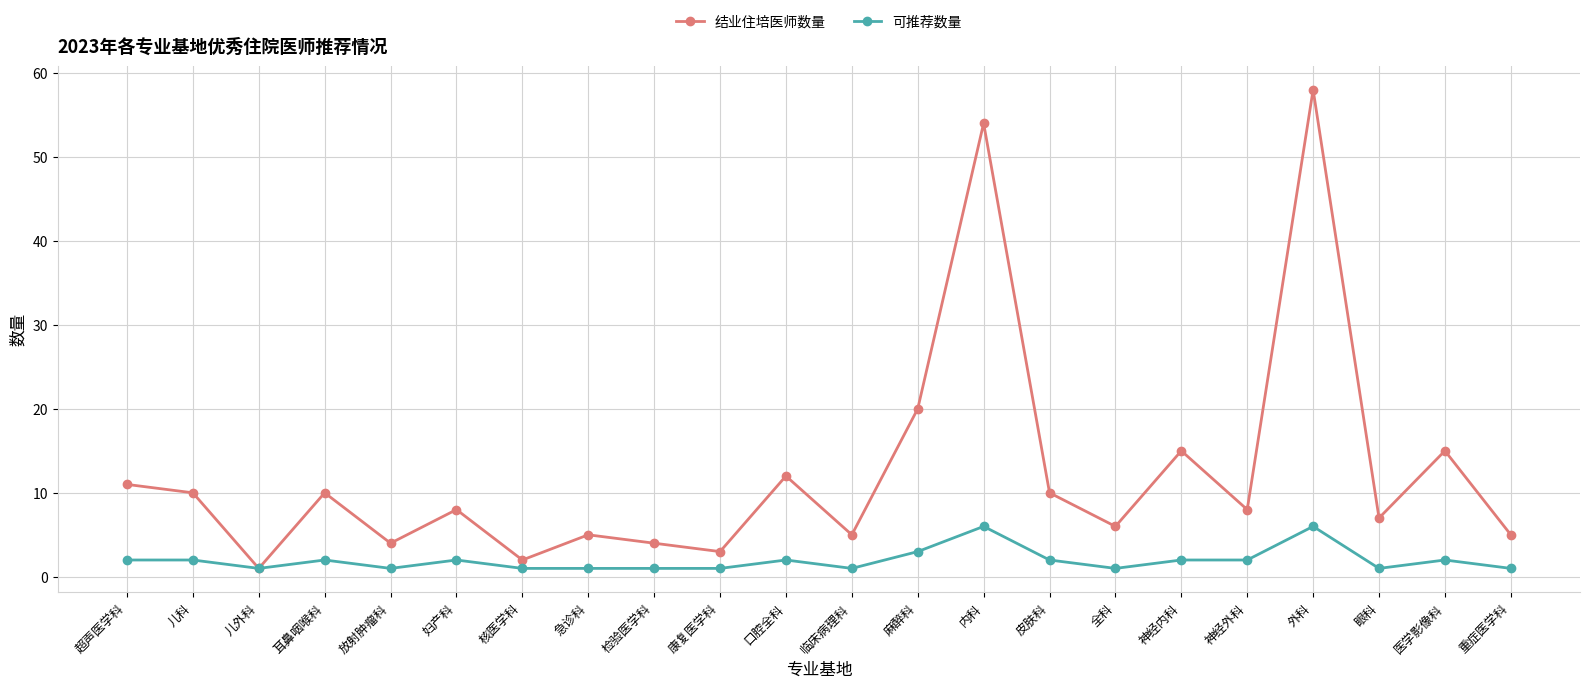

What is the smallest value displayed?

1